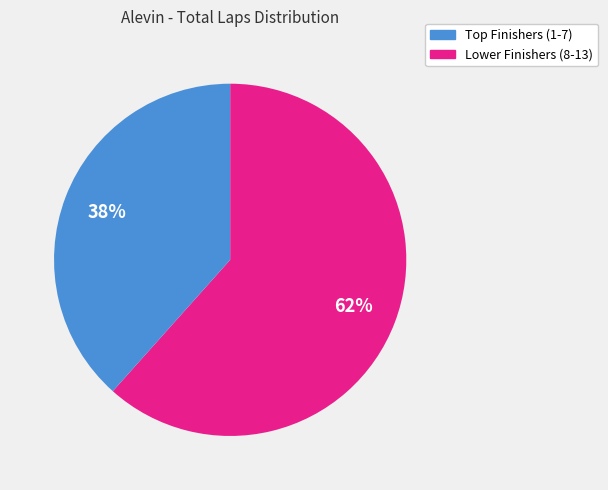

To the nearest percent, what is the average slice percentage?

50%